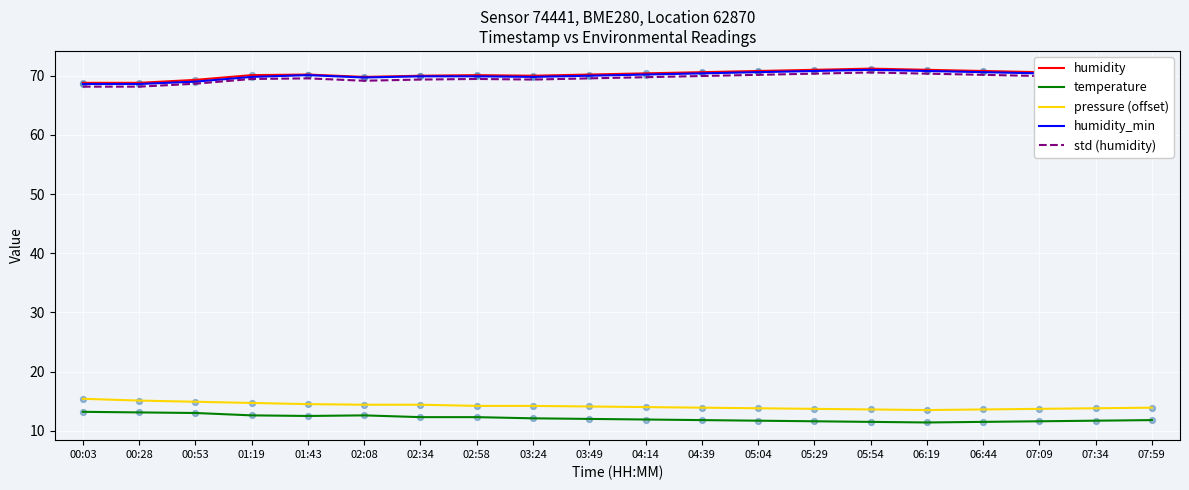

Is the value of humidity_min at 05:54 greater than the value of pressure (offset) at 06:44?

Yes